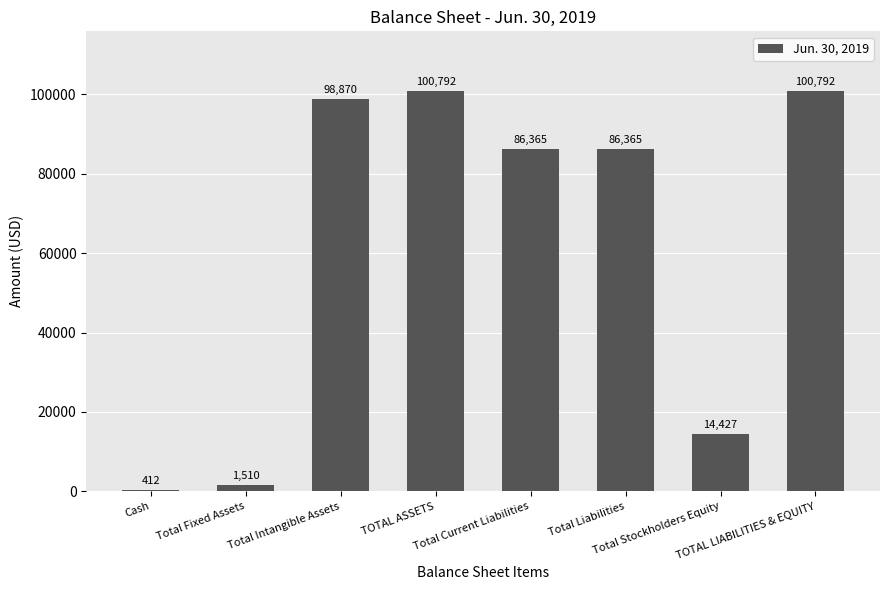

Approximately how many times larger is the value at TOTAL LIABILITIES & EQUITY compared to Cash?

244.6